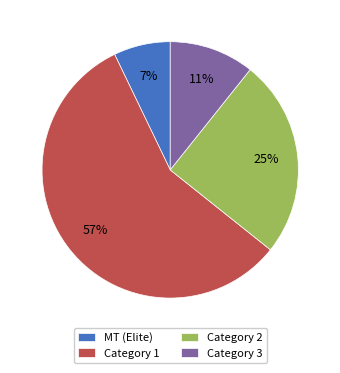

To the nearest percent, what is the average slice percentage?

25%